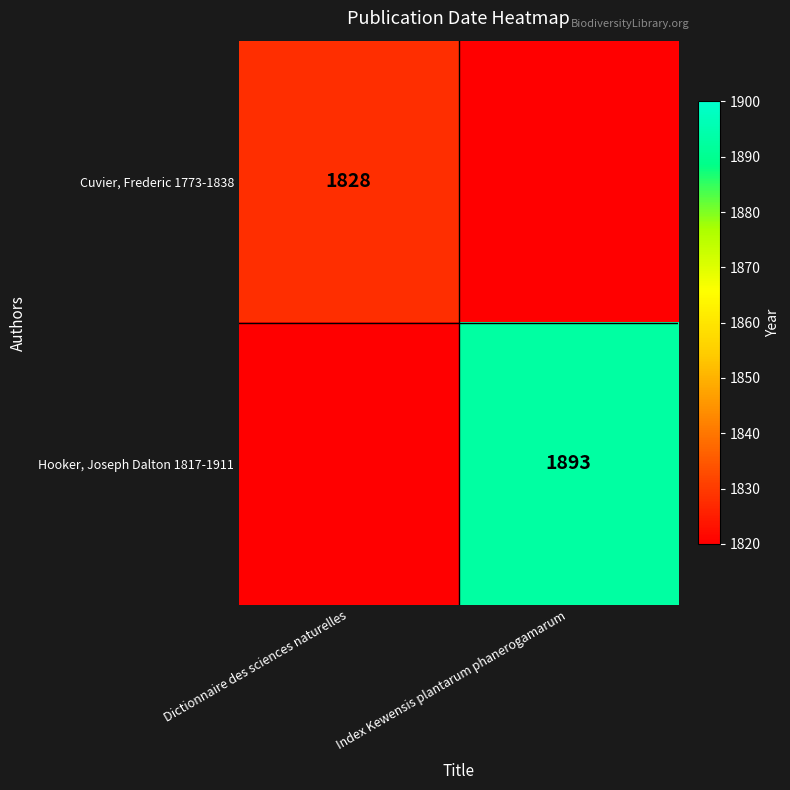

Is the value of Cuvier, Frederic 1773-1838 at Dictionnaire des sciences naturelles greater than the value of Hooker, Joseph Dalton 1817-1911 at Index Kewensis plantarum phanerogamarum?

No